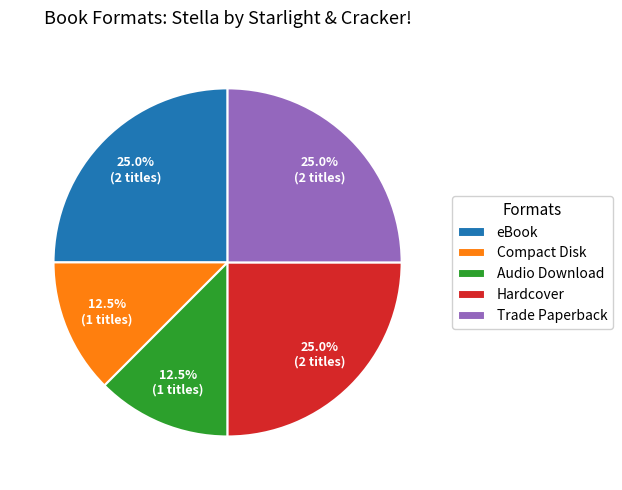

Is Audio Download the majority of the pie?

No